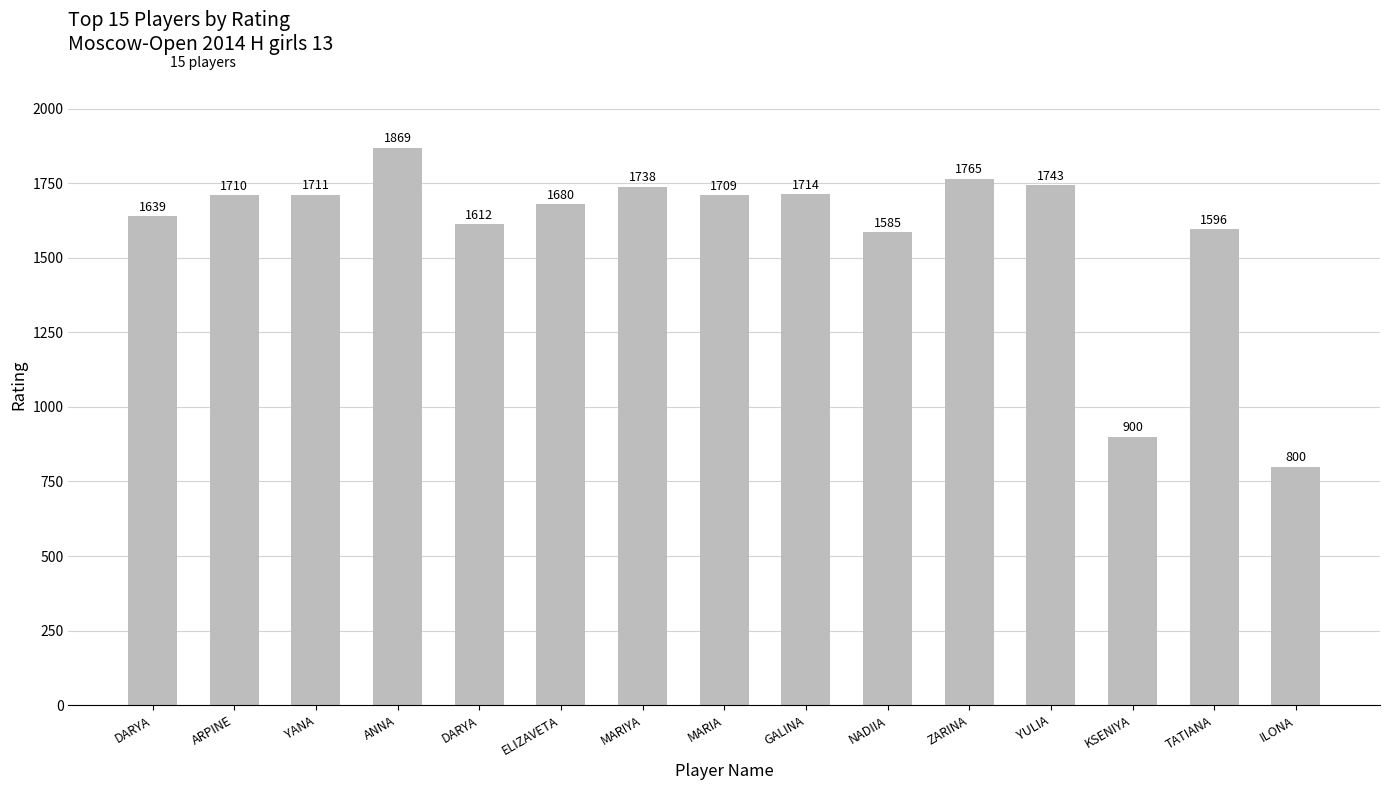

Rank the categories by value from highest to lowest.

ANNA, ZARINA, YULIA, MARIYA, GALINA, YANA, ARPINE, MARIA, ELIZAVETA, DARYA, DARYA, TATIANA, NADIIA, KSENIYA, ILONA